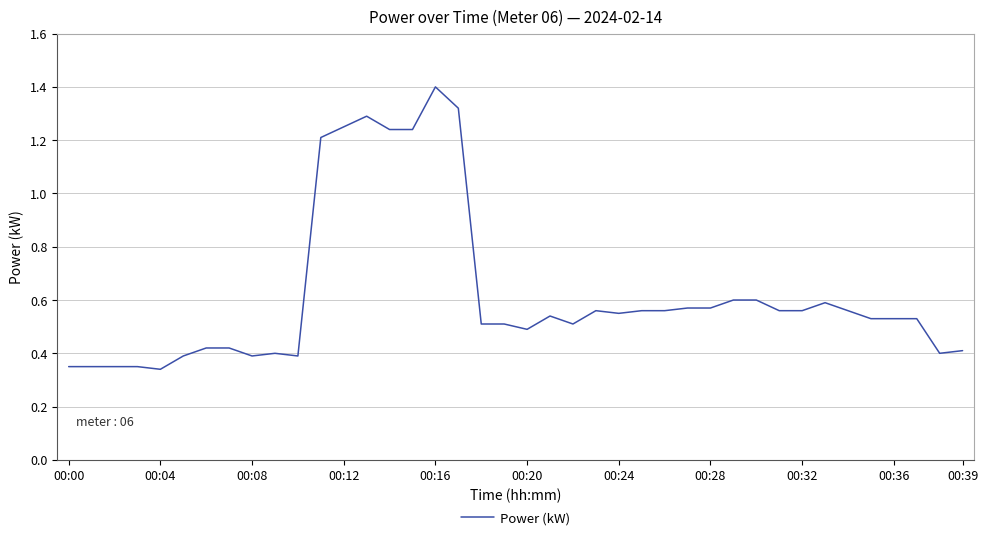

What is the difference between the maximum and minimum values?

1.1